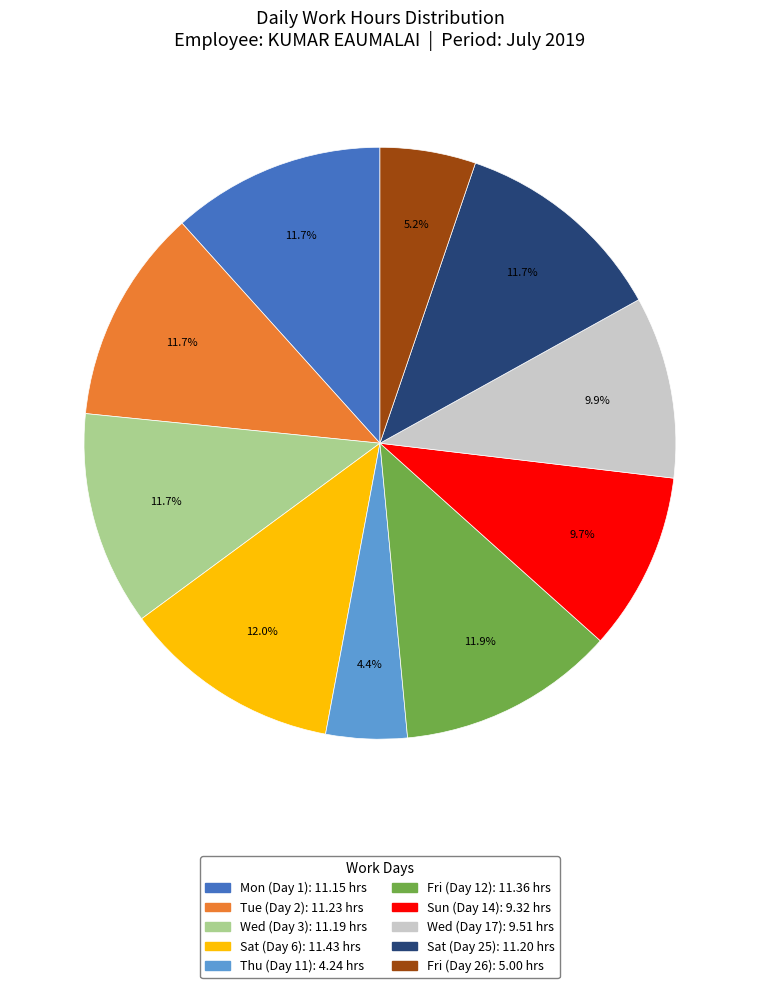

Is there any slice that represents more than half of the pie?

No